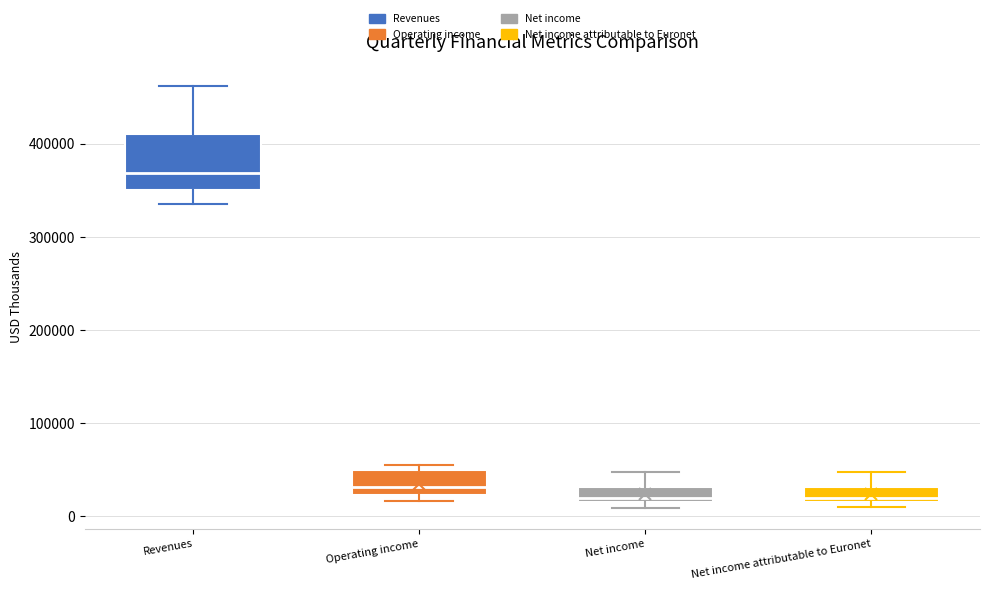

Where does the median line of the box for Net income sit on the y-axis? The values are not printed on the chart, so give them approximately, as read against the axis.

20000